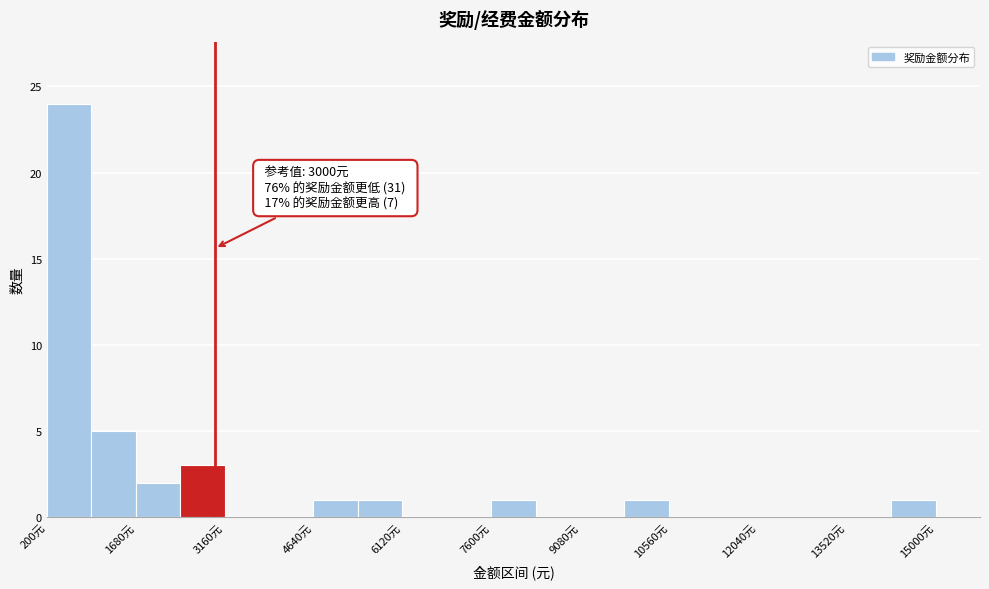

Around what value on the x-axis is the tallest bar? Give the approximate position of its centre, as read against the axis.

600